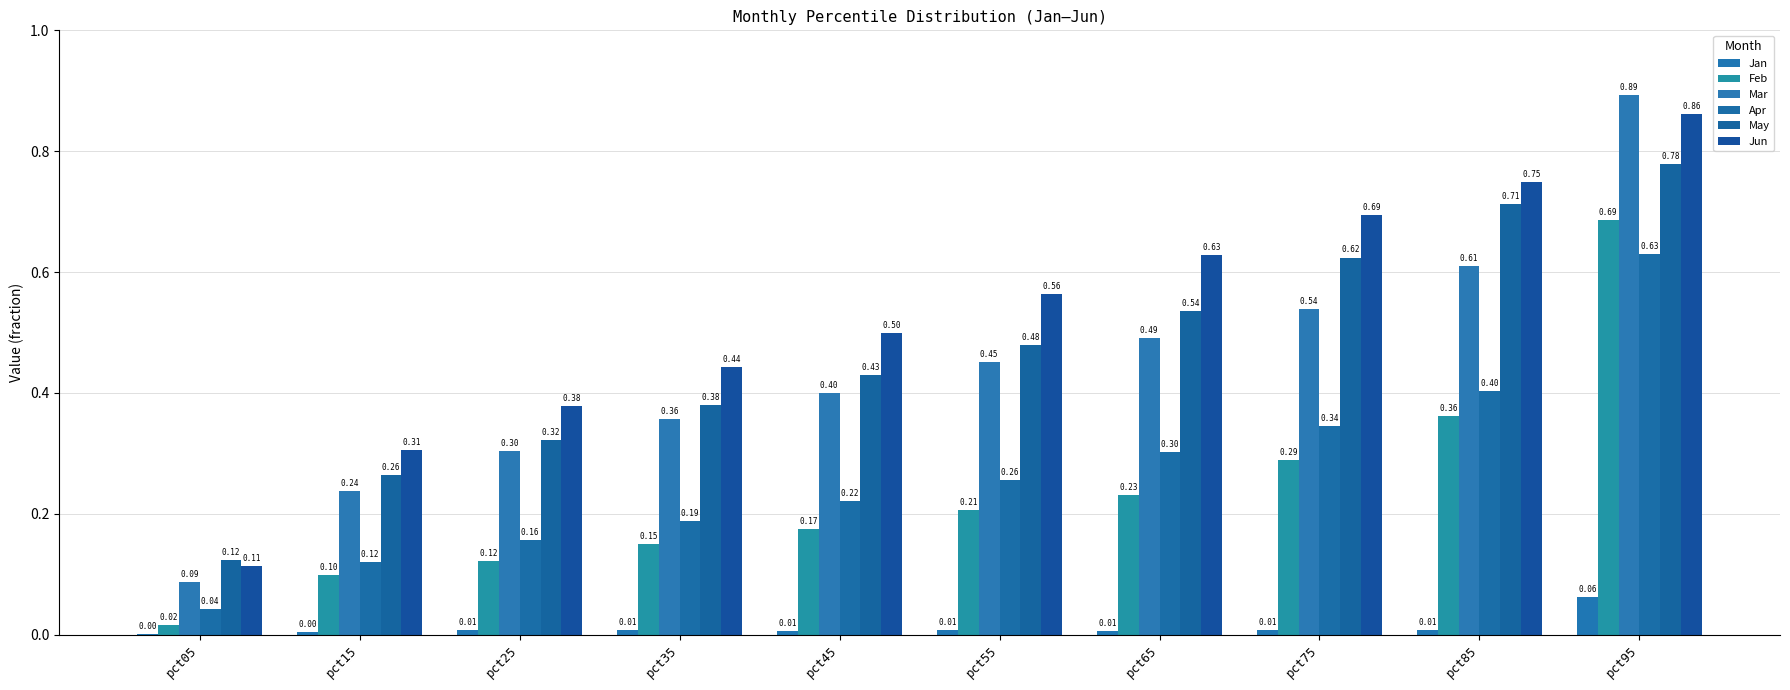

What is the value of the Apr bar at the 2nd from the left?

0.1